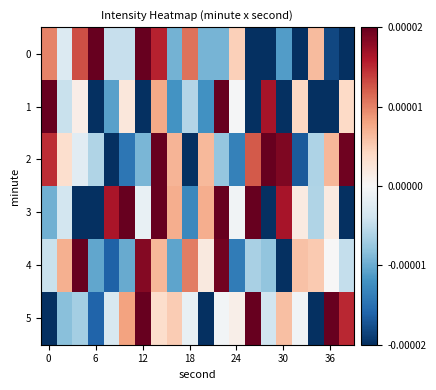

Rank the series by their maximum value, from highest to lowest.

5, 1, 0, 3, 4, 2